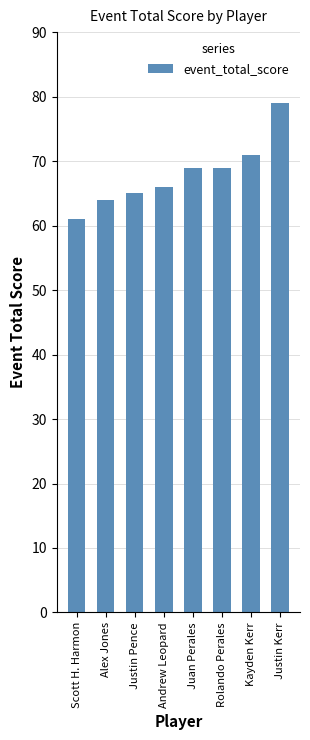

Approximately how many times larger is the value at Justin Kerr compared to Justin Pence?

1.2